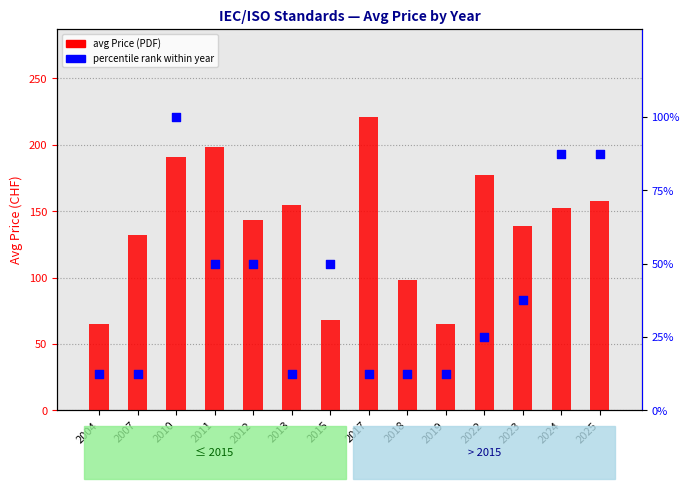

At which category is the sum across all series the highest?

2010